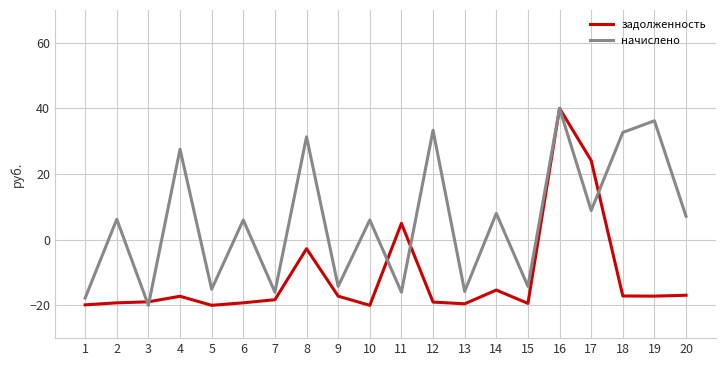

How many lines are shown in the chart?

2